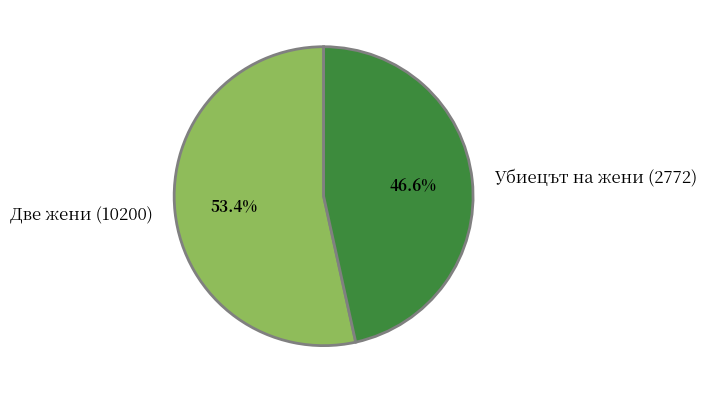

What portion of the pie excludes Убиецът на жени (2772)?

53.4%